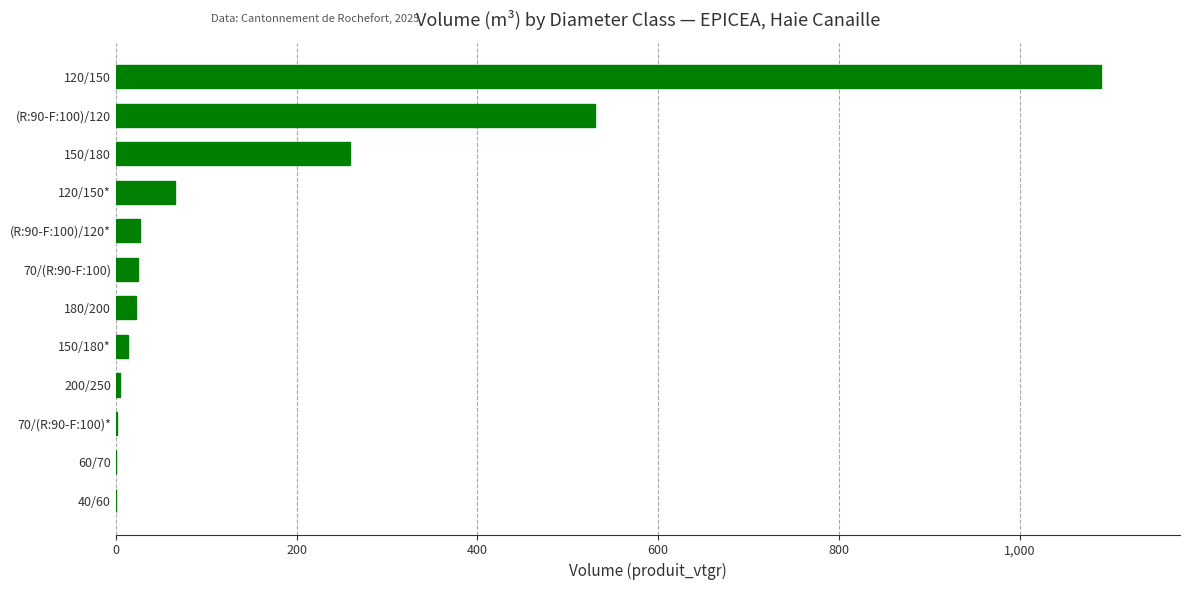

At which label is the value closest to 545?

(R:90-F:100)/120